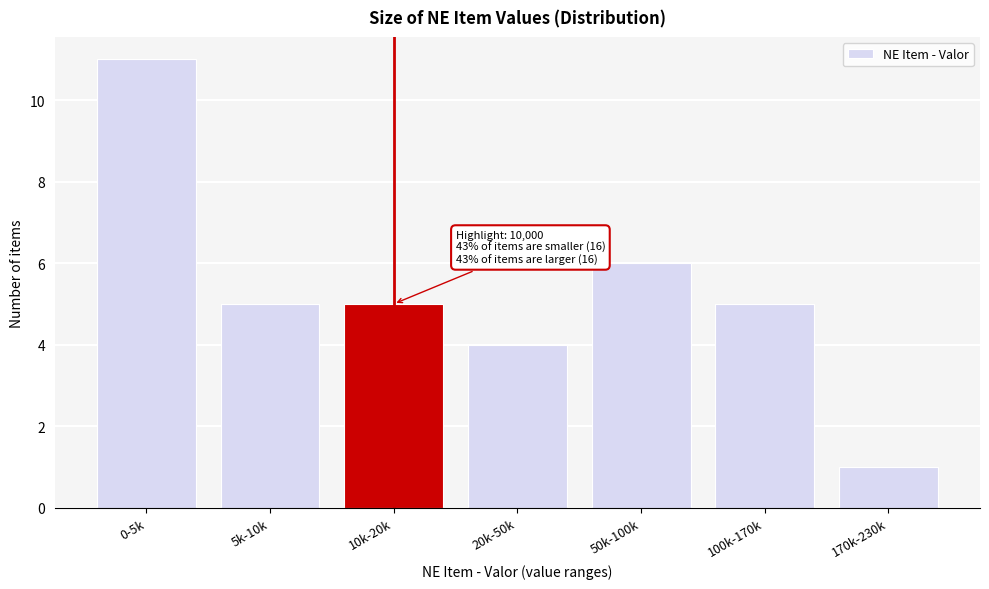

Reading left to right, what are all the values shown in this chart?

11	5	5	4	6	5	1